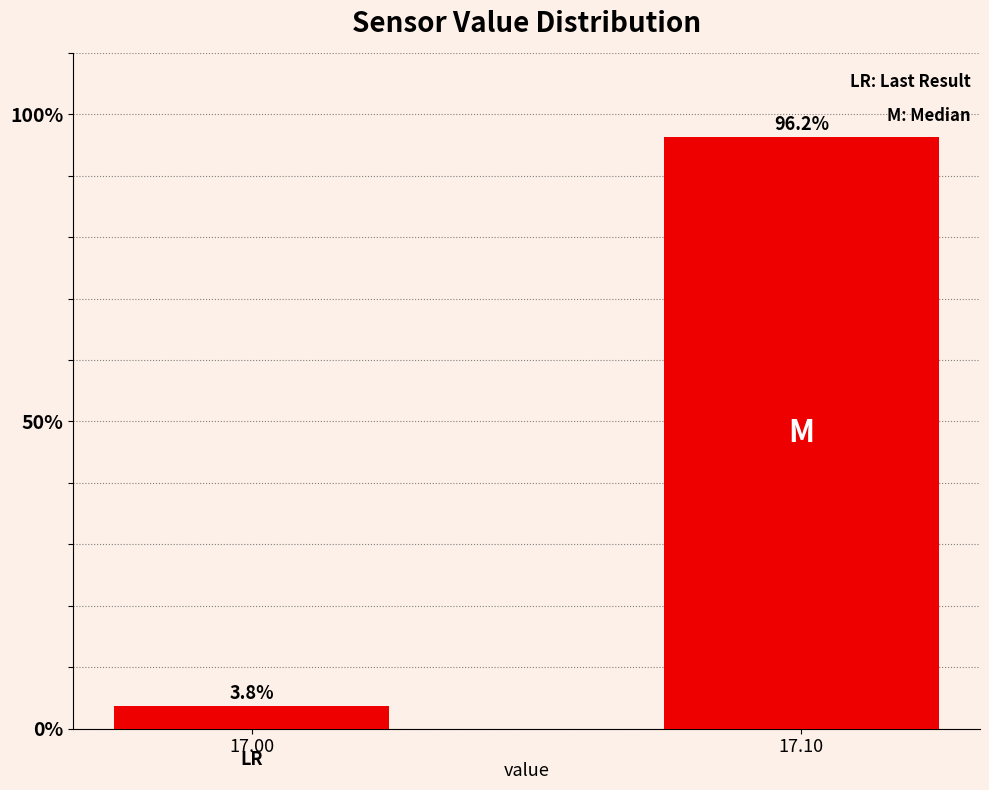

Between 17.00 and 17.10, which is larger?

17.10